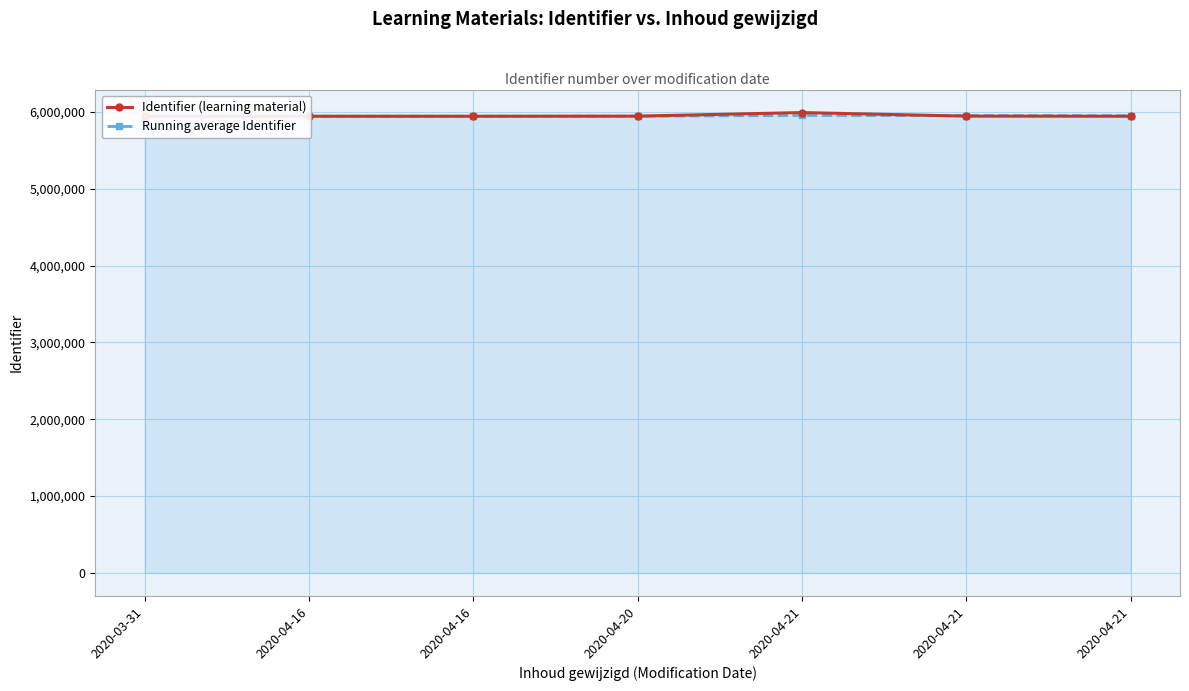

The Running average Identifier series shows 5942737.0 at 2020-04-20. True or false?

True